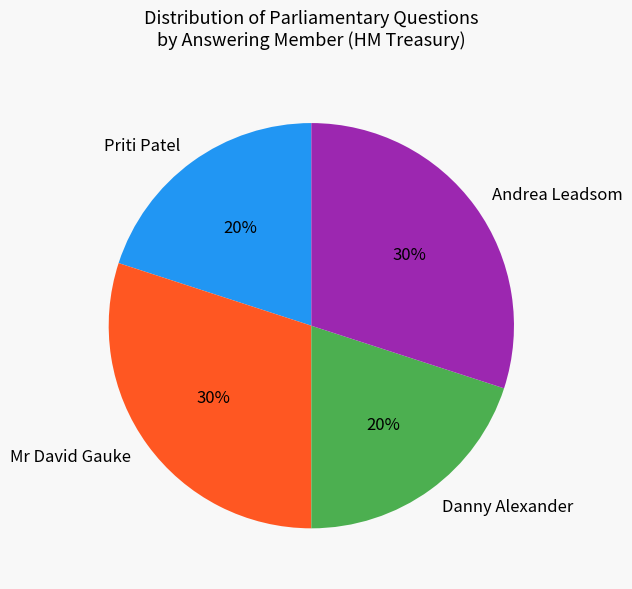

How many slices are in this pie chart?

4